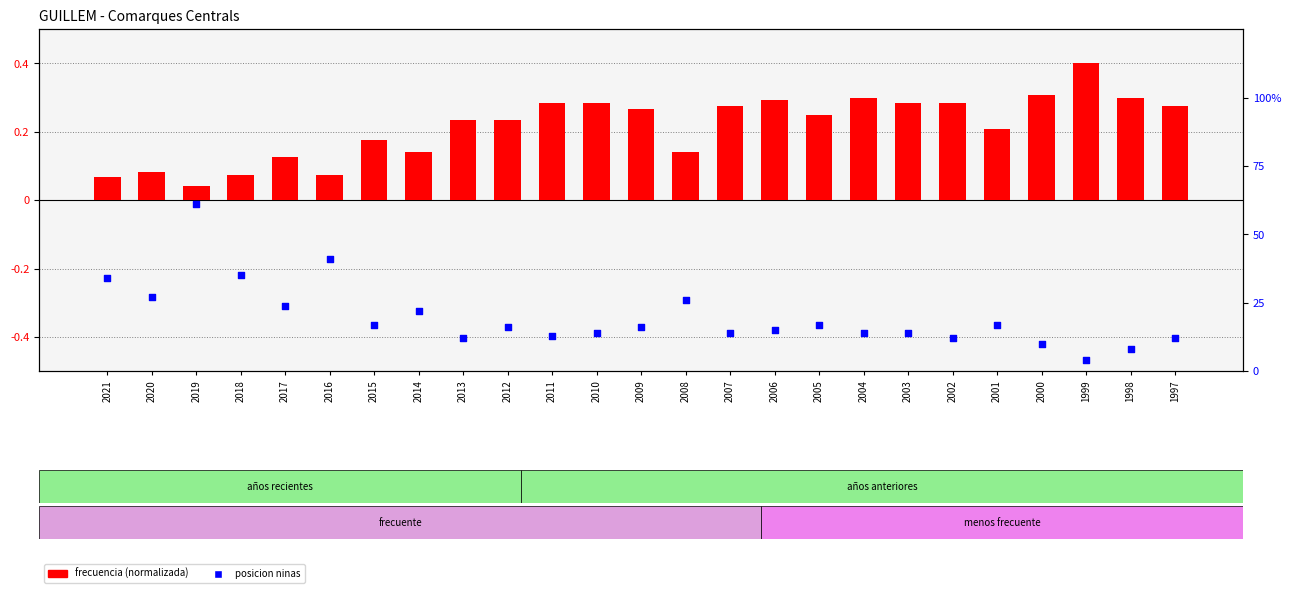

Is the value of posicion ninas at 2007 greater than the value of frecuencia (normalizada) at 2018?

Yes